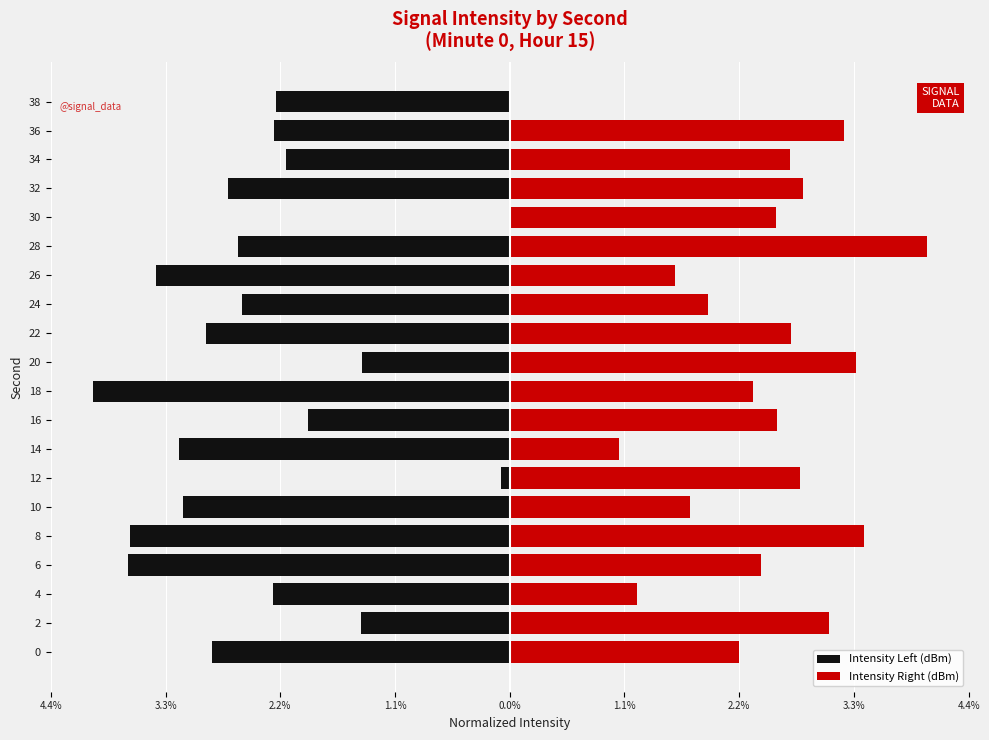

How many data points in Intensity Left (dBm) are less than -2?

15